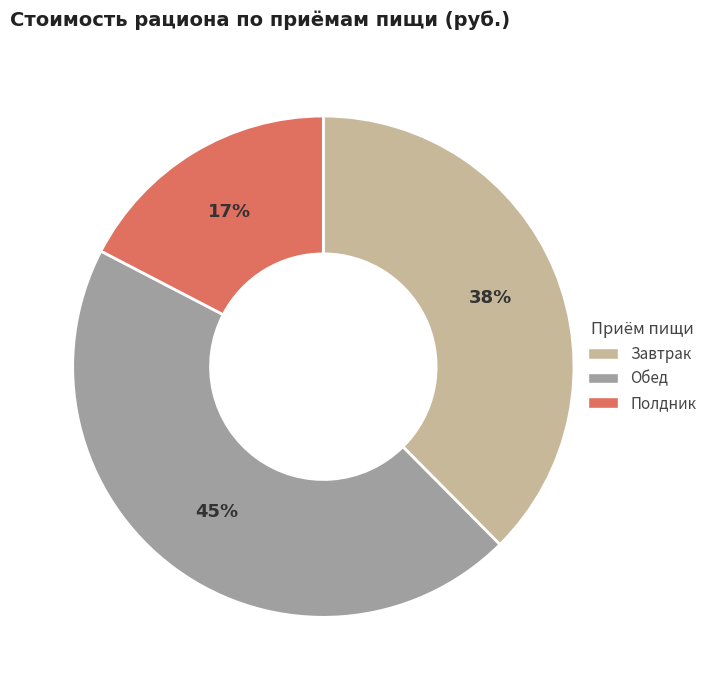

Which slice is the smallest?

Полдник